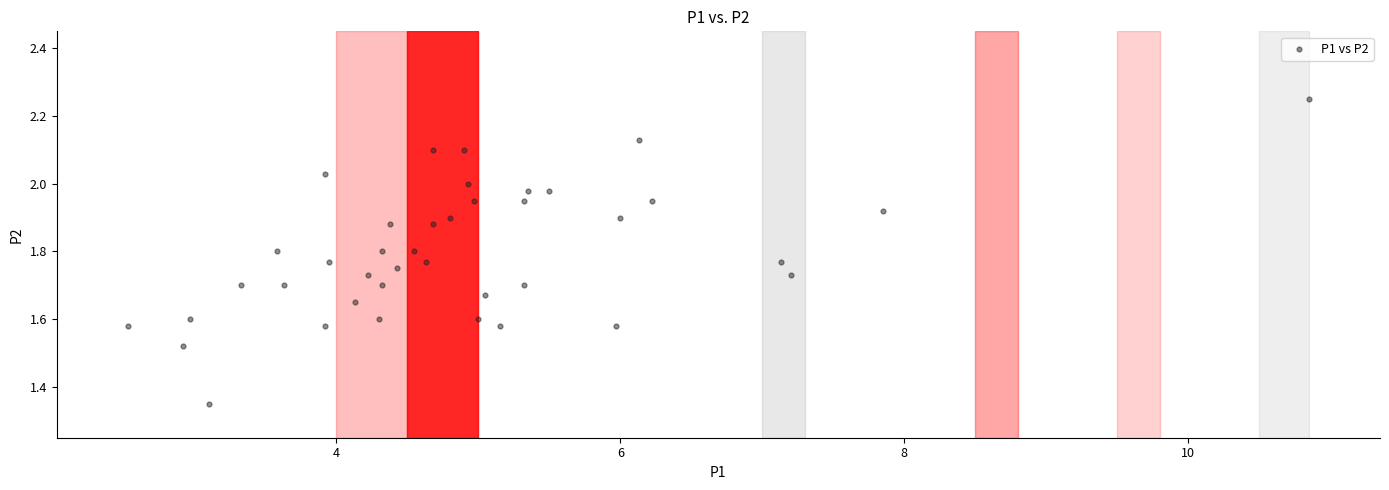

What is the range of X values (max minus min)?

8.3